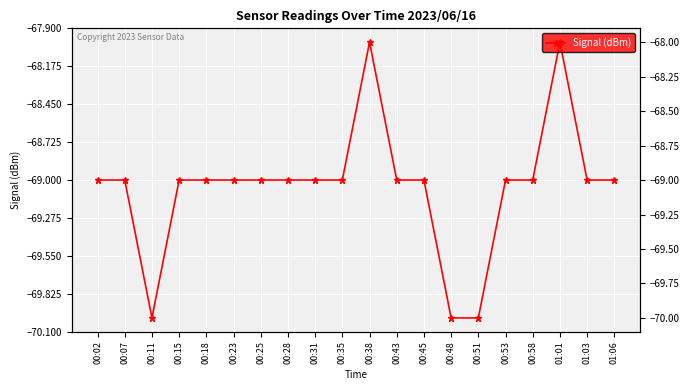

What is the maximum value shown in the chart?

-68